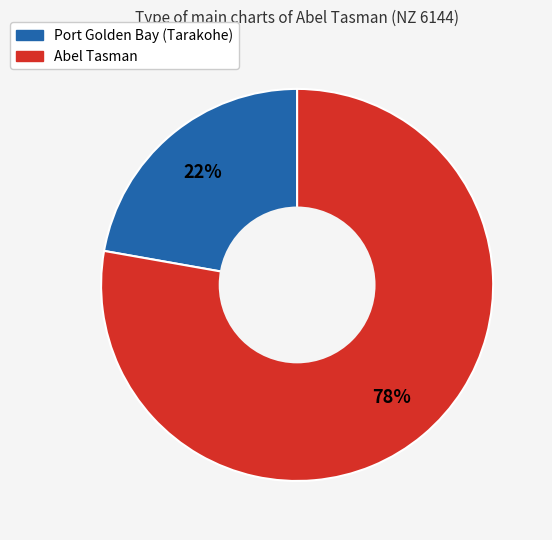

Which slice represents more than half of the pie?

Abel Tasman